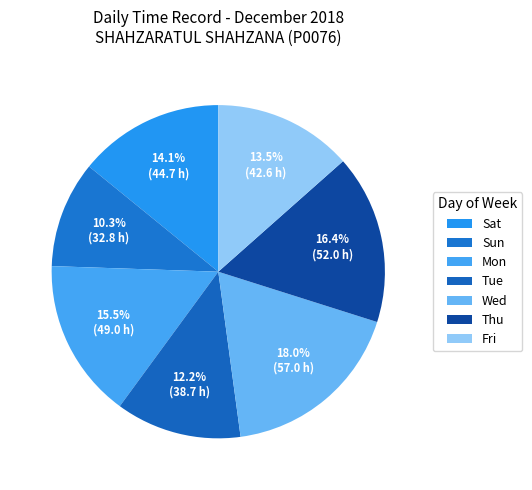

Does any single category account for the majority?

No